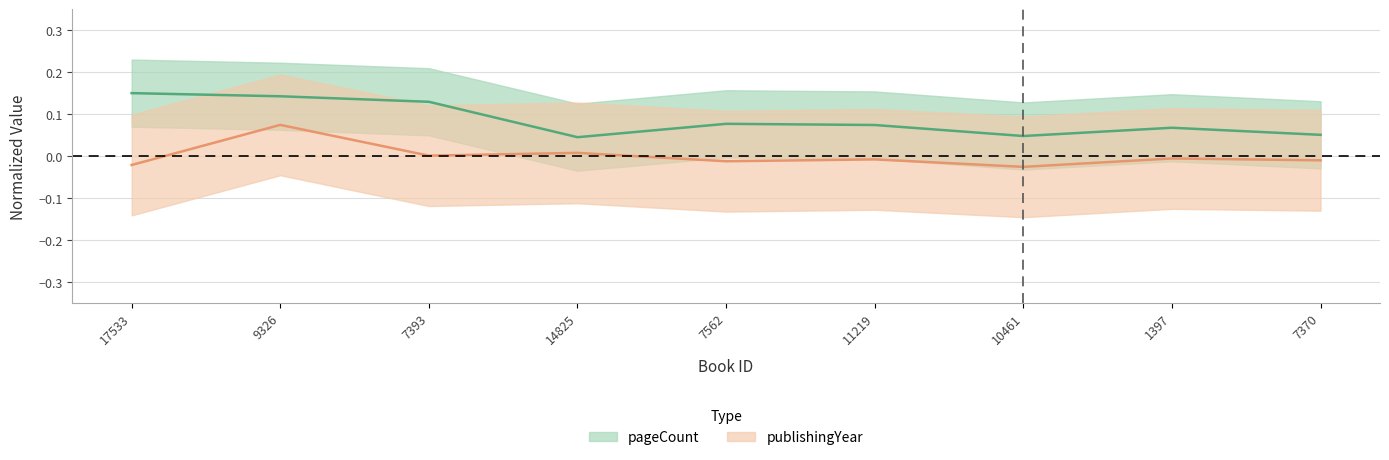

What is the sum of the pageCount values at 9326 and 7370?

0.2